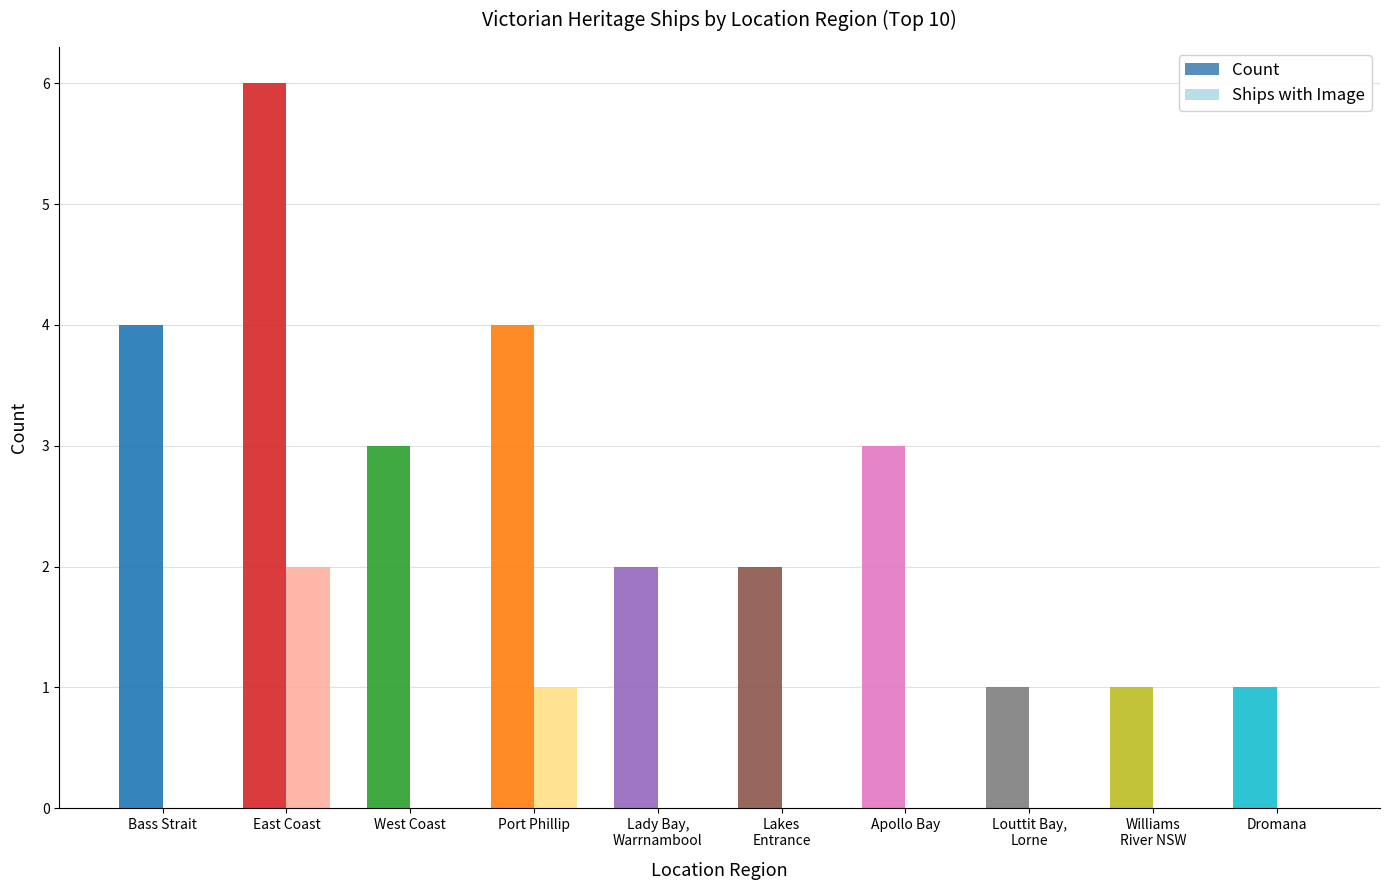

How many distinct data groups are displayed?

2